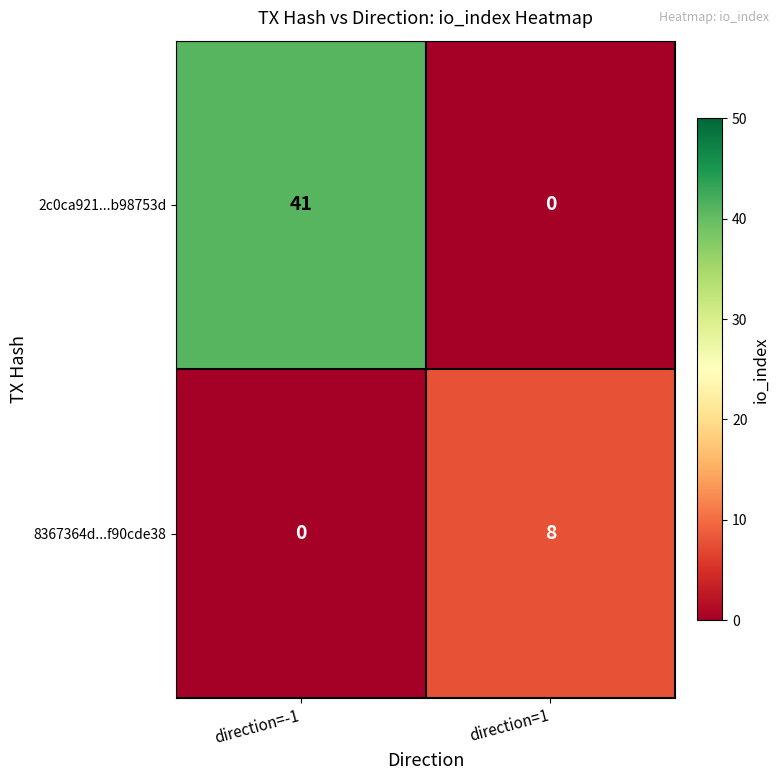

Which series has the widest spread of values?

2c0ca921...b98753d